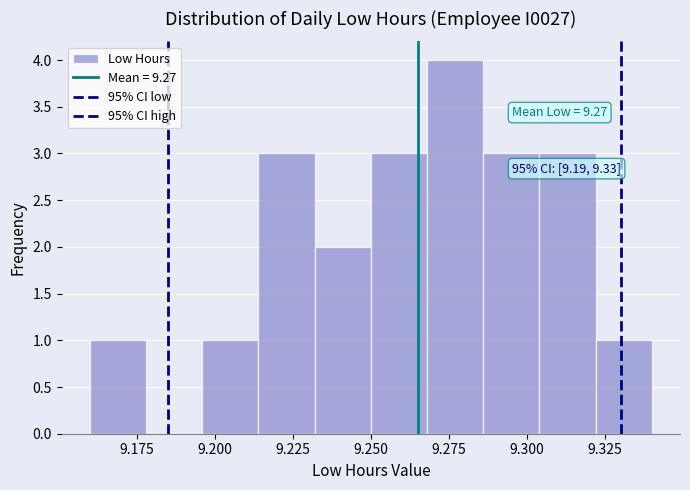

Around what value on the x-axis is the tallest bar? Give the approximate position of its centre, as read against the axis.

9.275